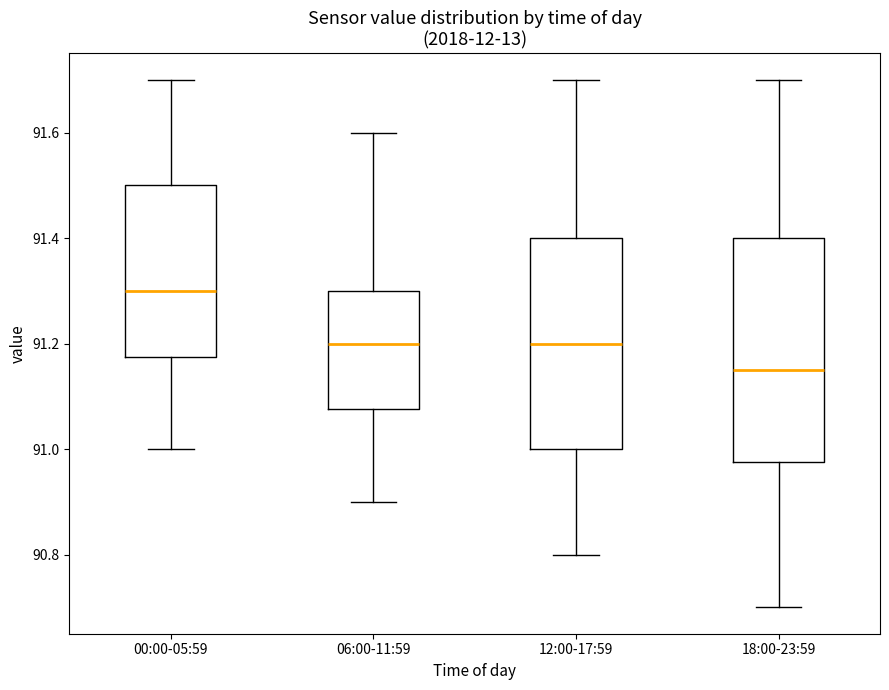

Where does the lower whisker of the box for 12:00-17:59 end on the y-axis? The values are not printed on the chart, so give them approximately, as read against the axis.

90.80